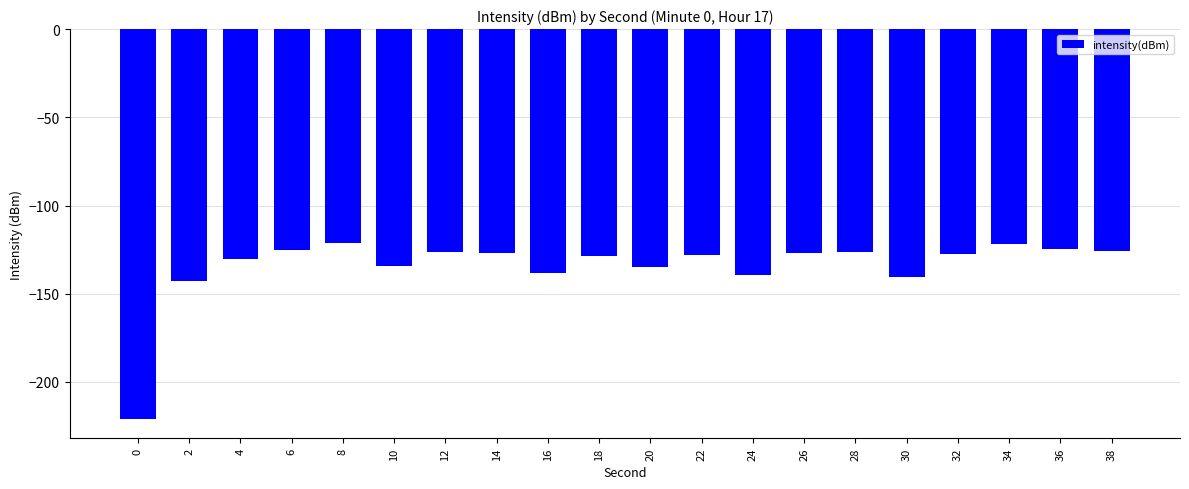

What is the difference between the second highest and minimum values?

99.2